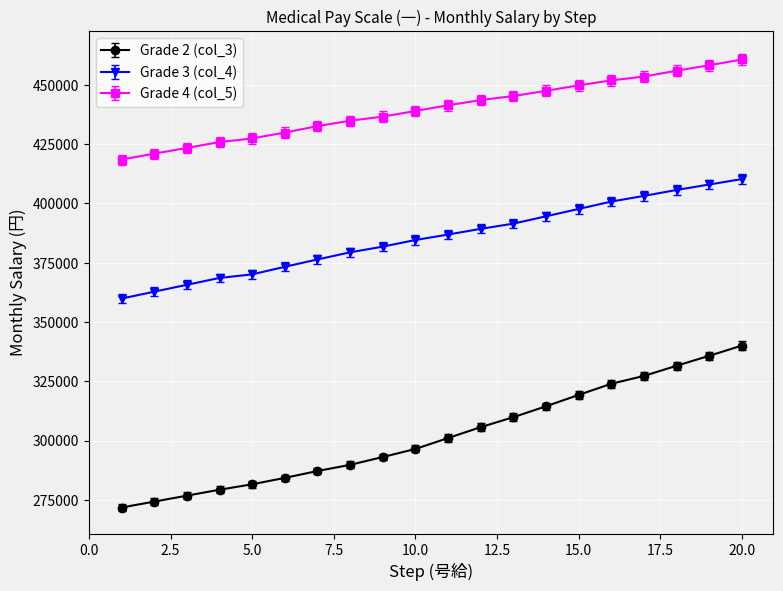

What is the value of the Grade 4 (col_5) point at the 17th from the left?

453500